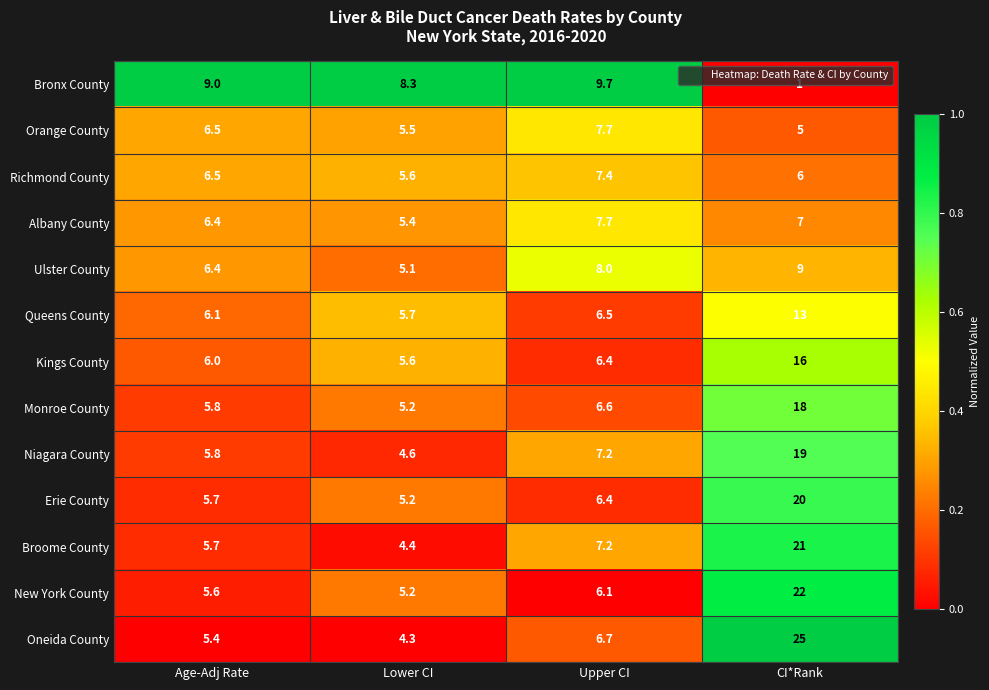

The Albany County series shows 11.5 at Age-Adj Rate. True or false?

False